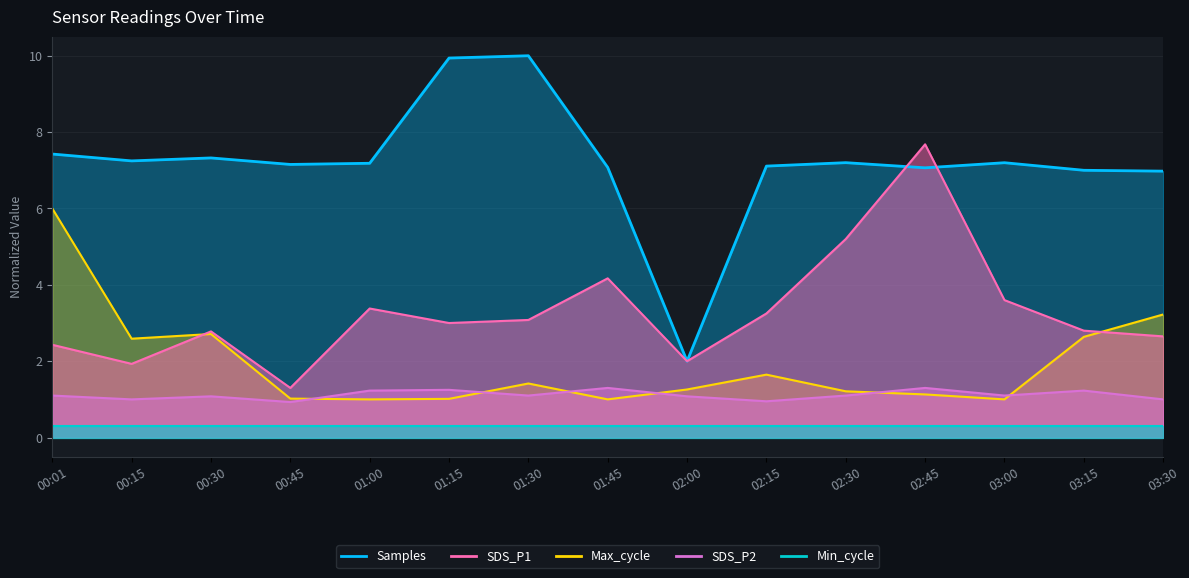

How many interior local peaks does the SDS_P2 series have?

5